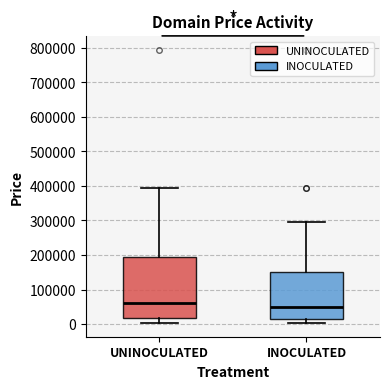

Which box's median line is the highest?

UNINOCULATED